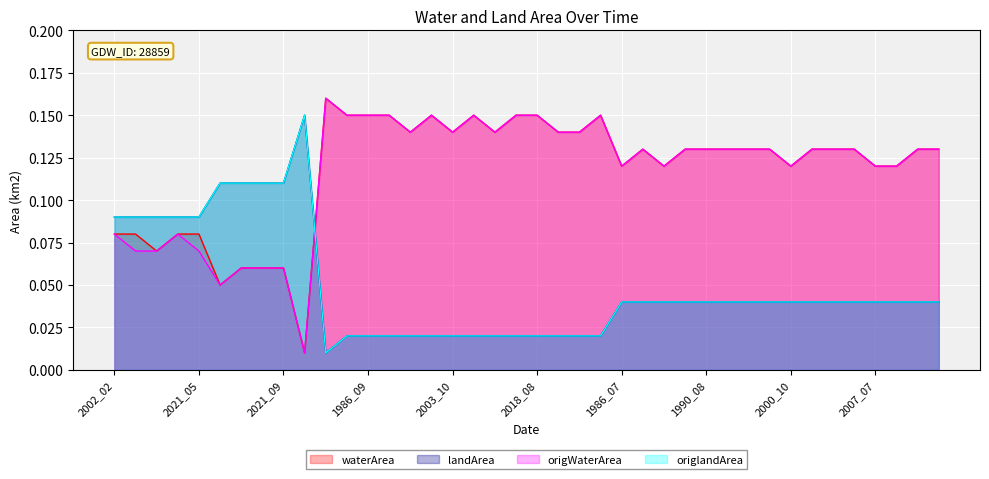

Which series ends up on top after the final intersection of origlandArea and origWaterArea?

origWaterArea